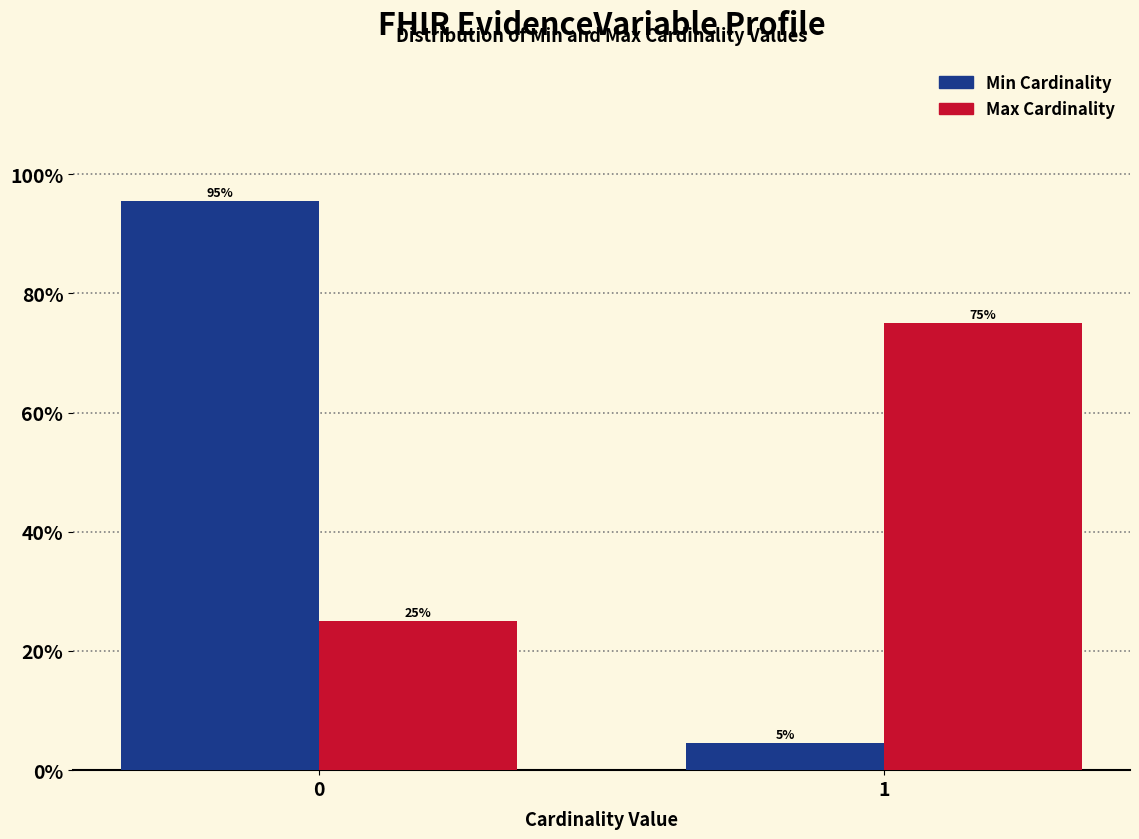

What is the greatest value displayed?

95.5